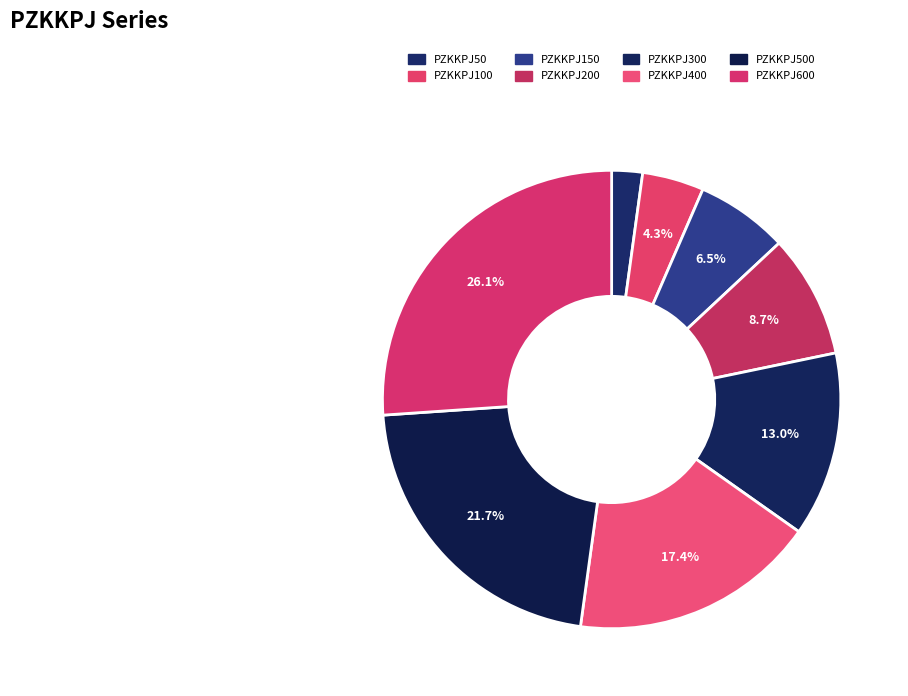

How many segments does this pie chart have?

8